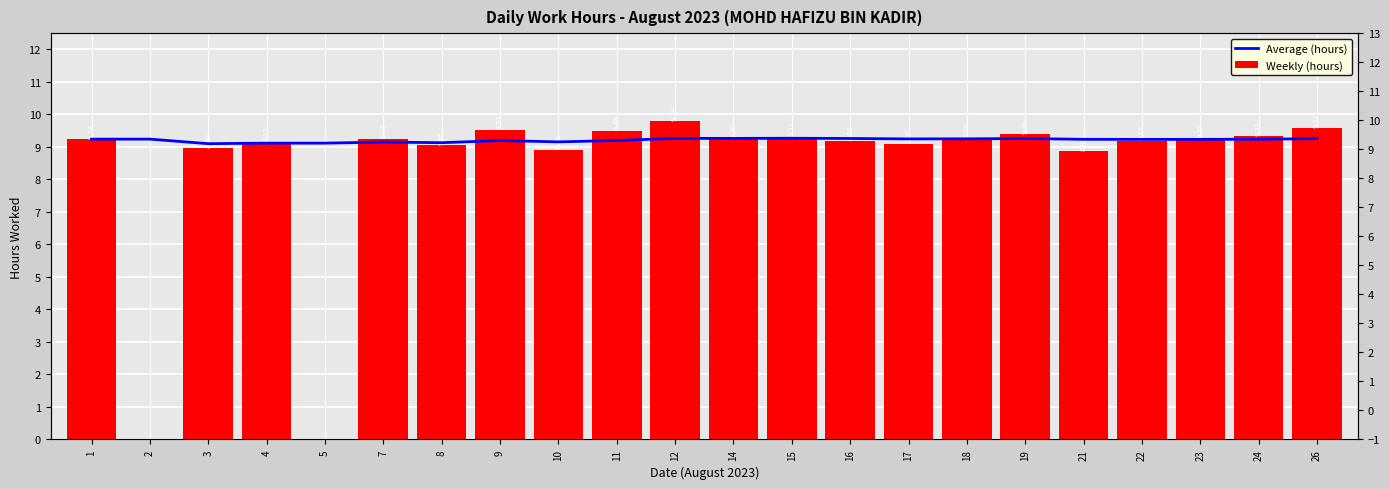

Which series has the largest total across all categories?

Average (hours)